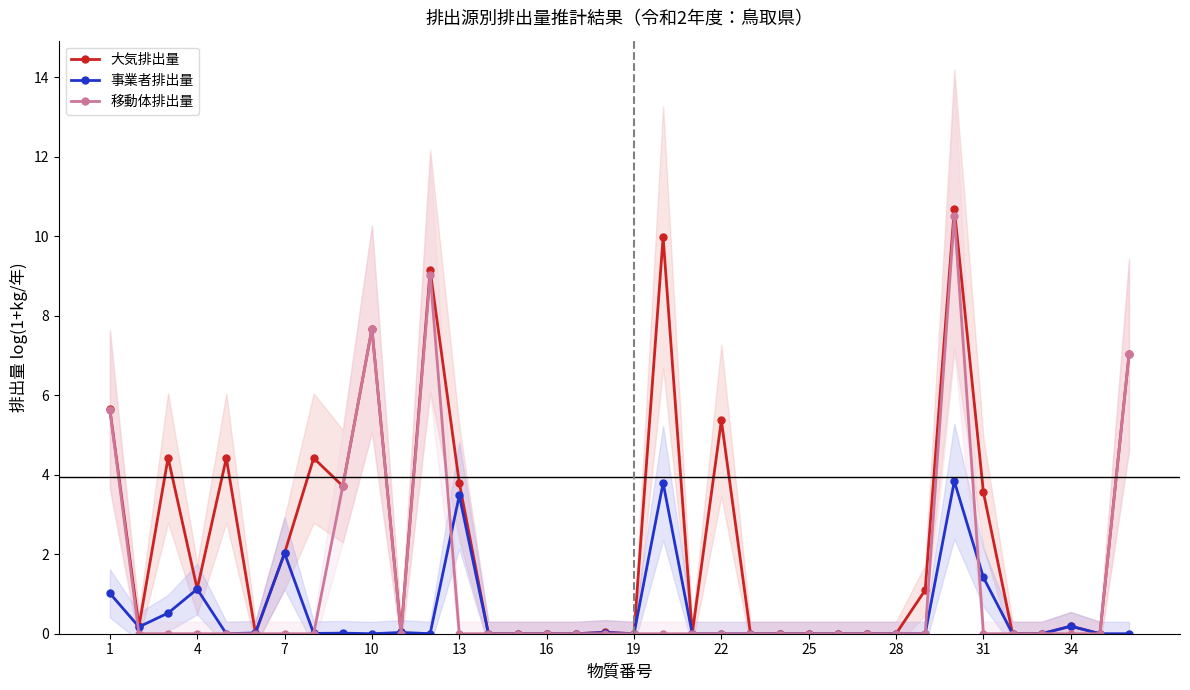

How many categories are shown in the chart?

36